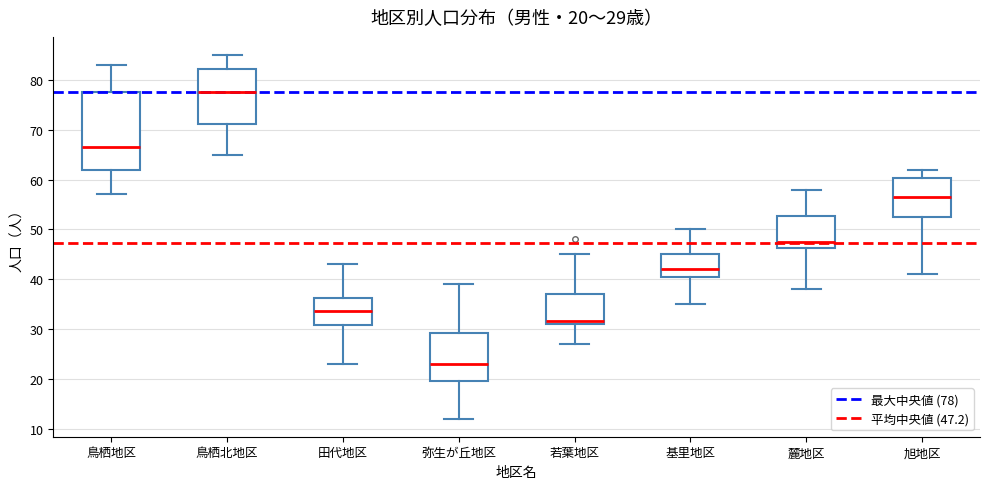

Comparing the boxes themselves (not the whiskers), which one is the tallest?

鳥栖地区